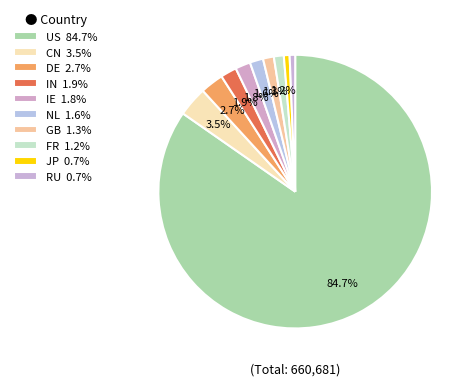

How many segments does this pie chart have?

10